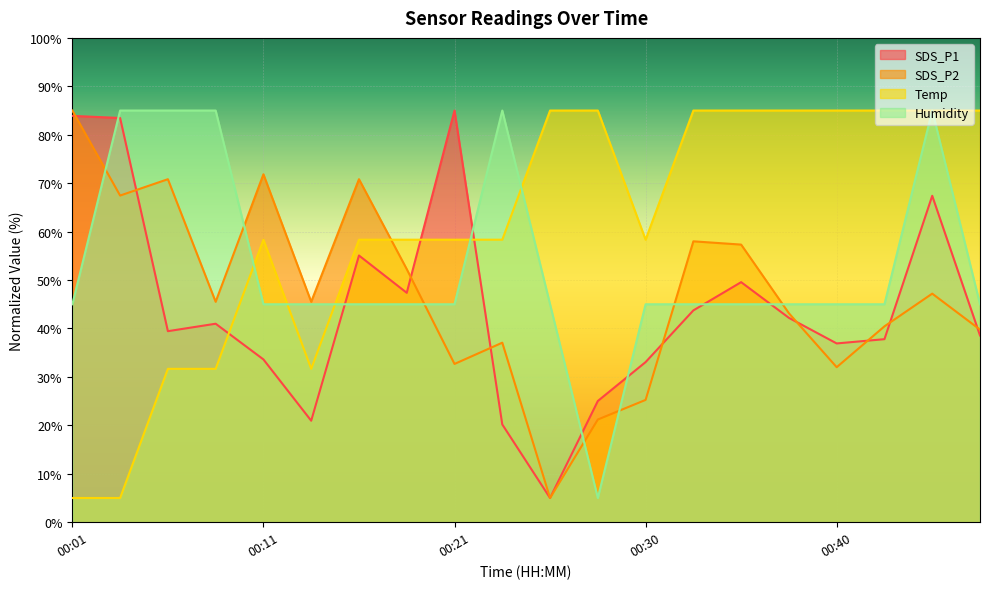

Count the number of data series in this chart.

4